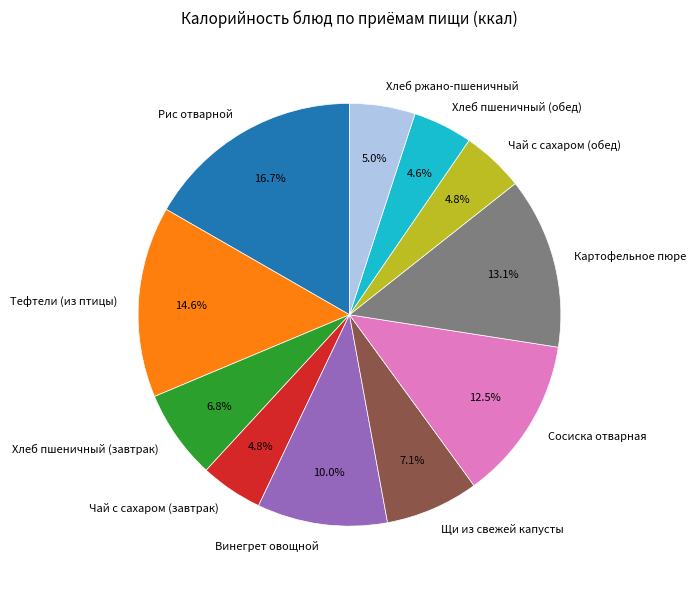

Count the number of slices in the pie.

11